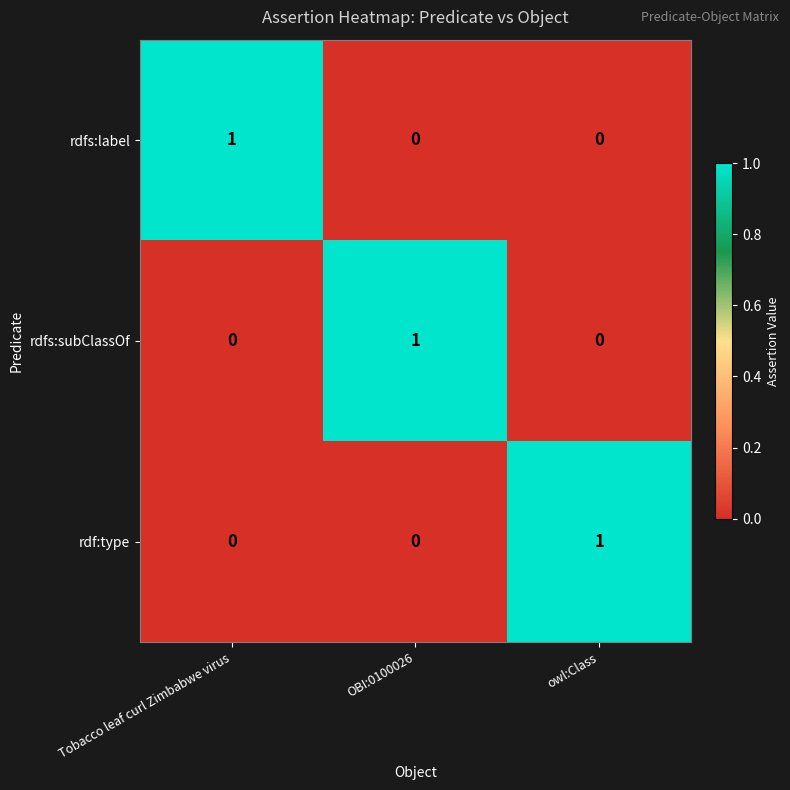

How many rdfs:subClassOf values are between 0 and 1?

3